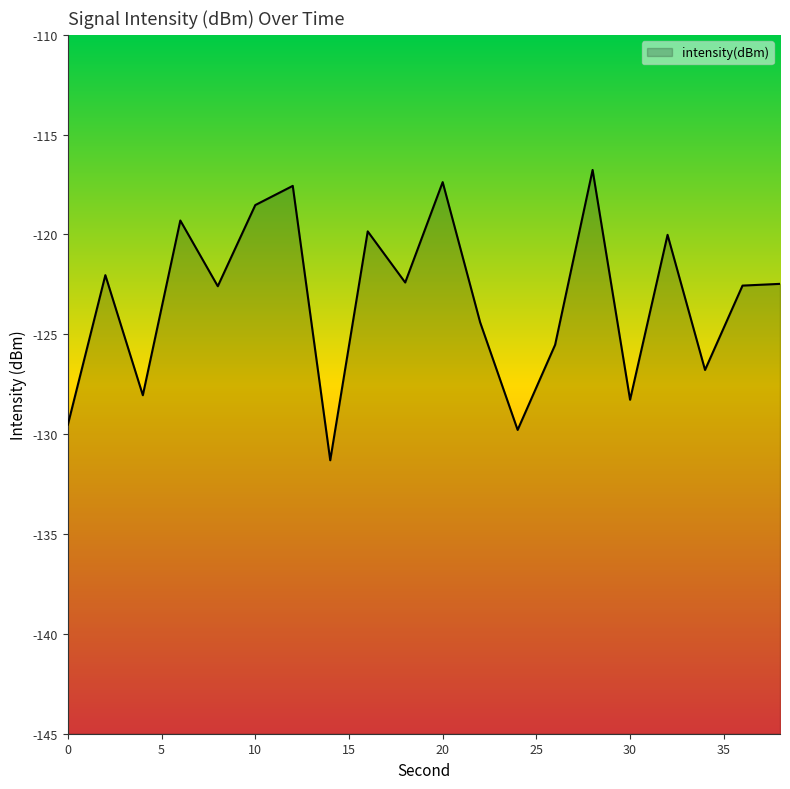

Does the chart have visible grid lines?

No